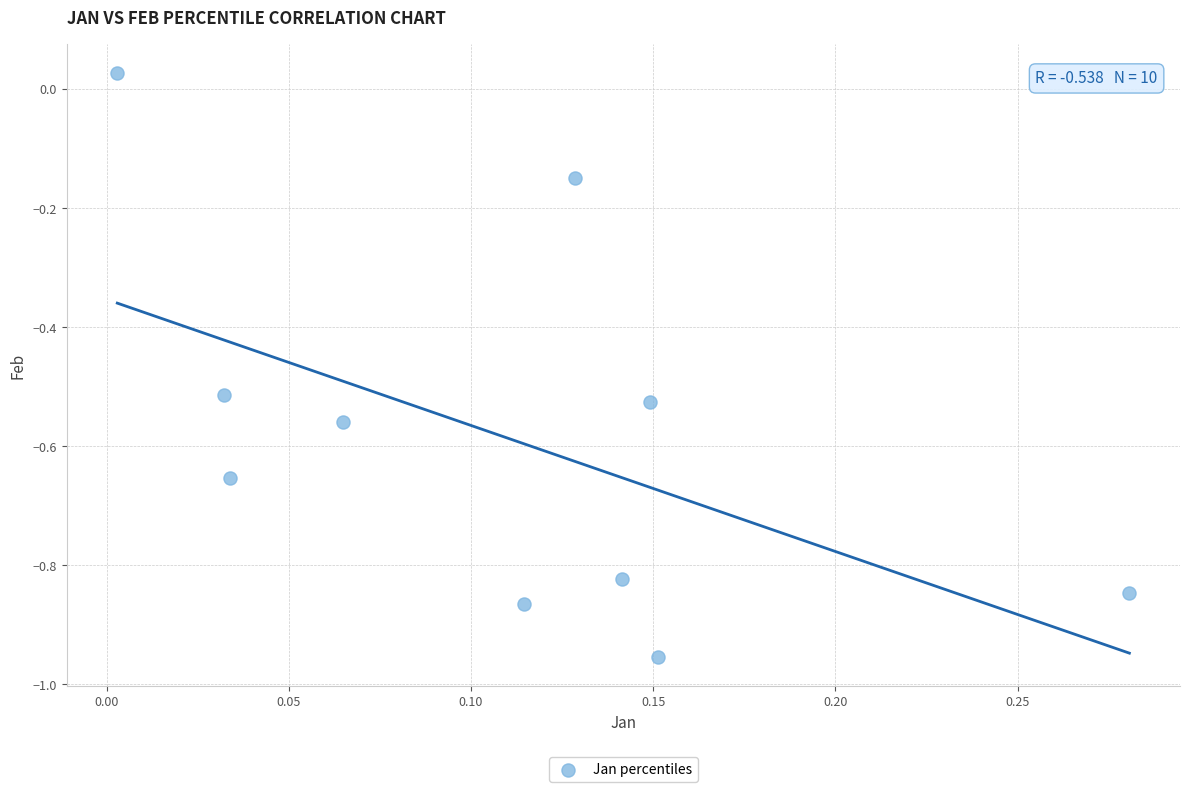

What is the range of Y values (max minus min)?

1.0